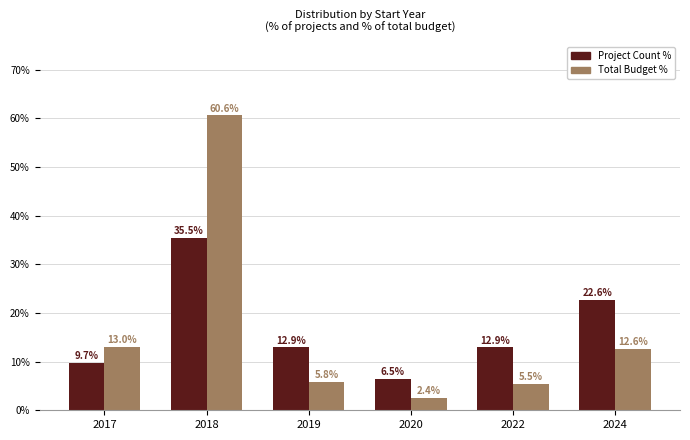

What is the spread (max minus min) of values at 2024?

10.0